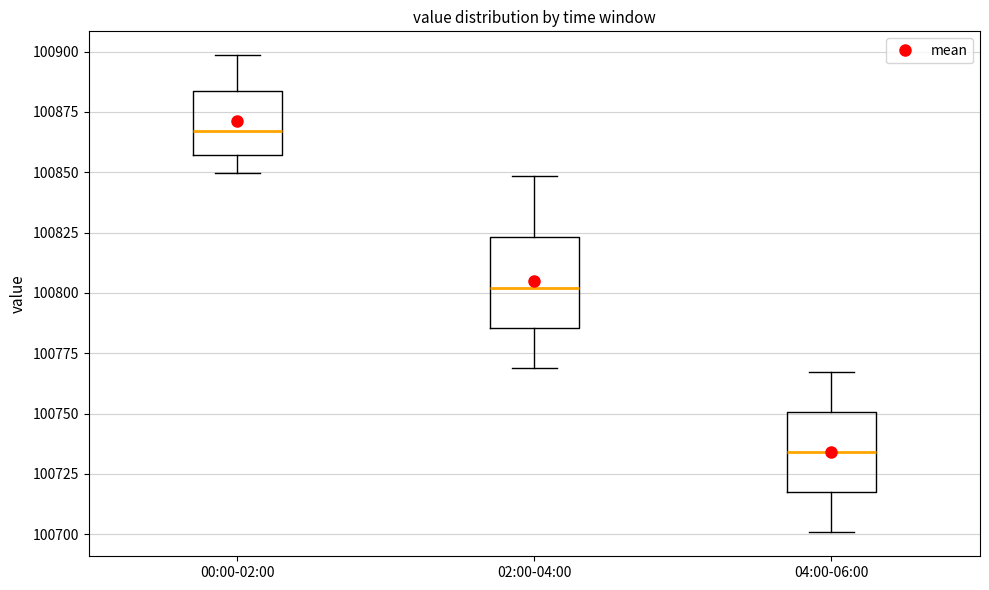

Reading left to right, transcribe this box plot: for each box, give where its median line is, the range the box spans, and where its two whiskers end, as read against the y-axis. The values are not printed on the chart, so give them approximately, as read against the axis.

00:00-02:00: median 100865, box 100855 to 100885, whiskers 100850 to 100900
02:00-04:00: median 100800, box 100785 to 100825, whiskers 100770 to 100850
04:00-06:00: median 100735, box 100715 to 100750, whiskers 100700 to 100765